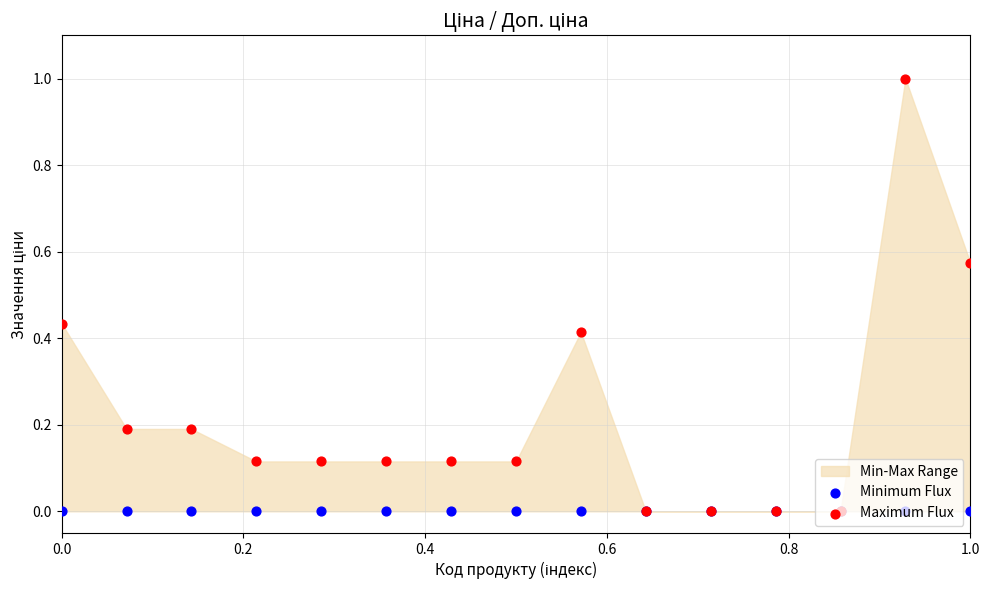

At how many categories does at least one series exceed 0?

11